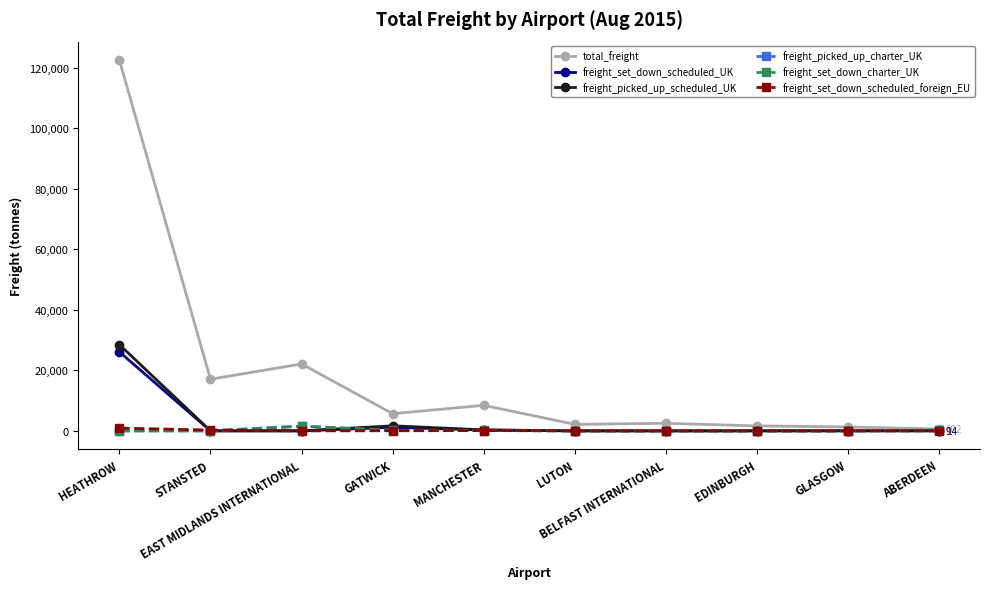

Which series has the widest spread of values?

total_freight